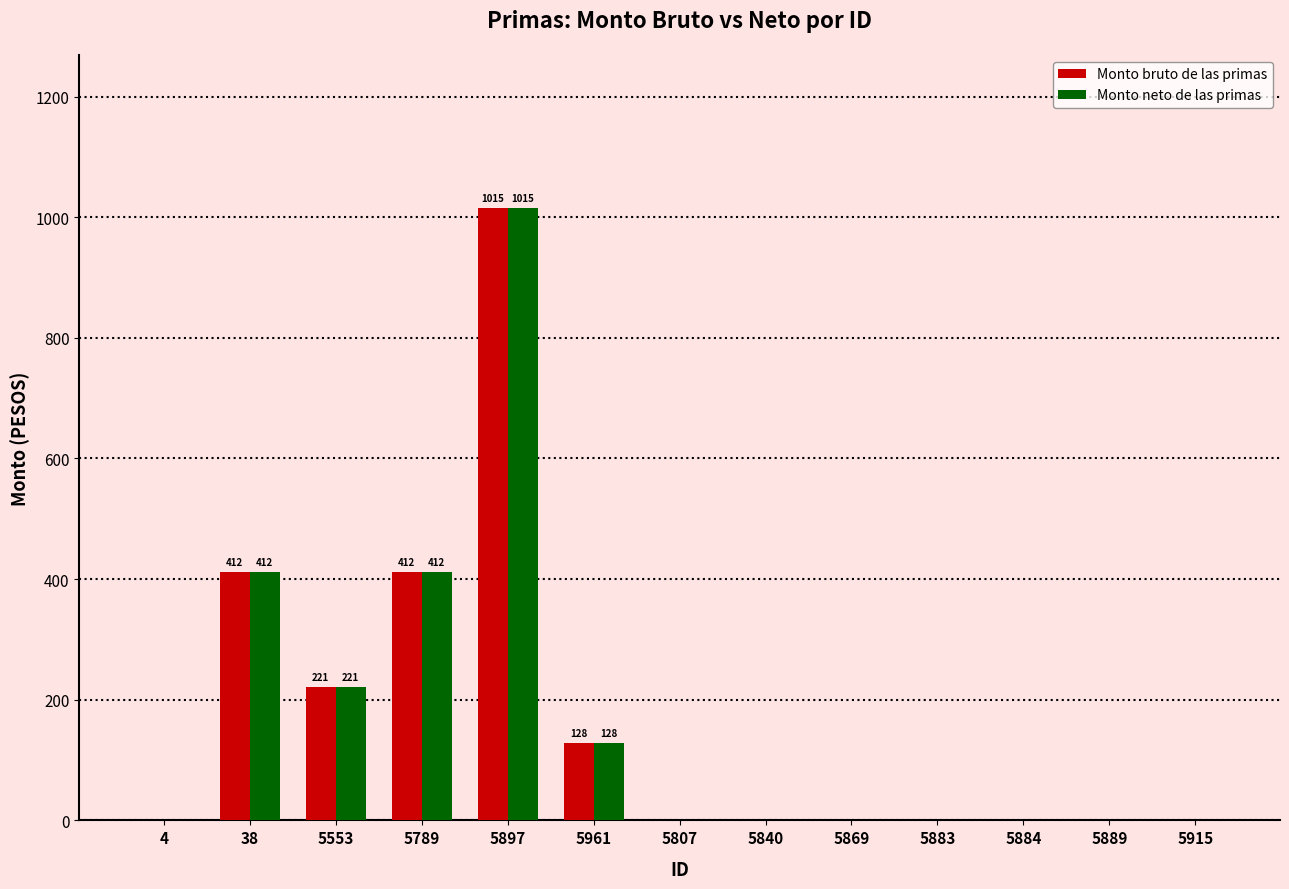

True or false: Monto bruto de las primas has a value of 640.3 at 5883.

False